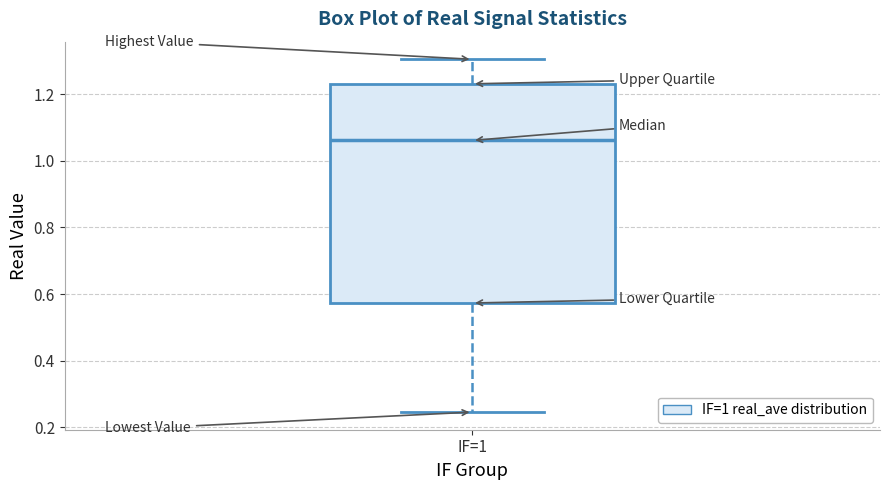

Read this box plot against the y-axis: the position of the median line, the range covered by the box, and the ends of both whiskers. The values are not printed on the chart, so give them approximately, as read against the axis.

median 1.06, box 0.58 to 1.24, whiskers 0.24 to 1.30